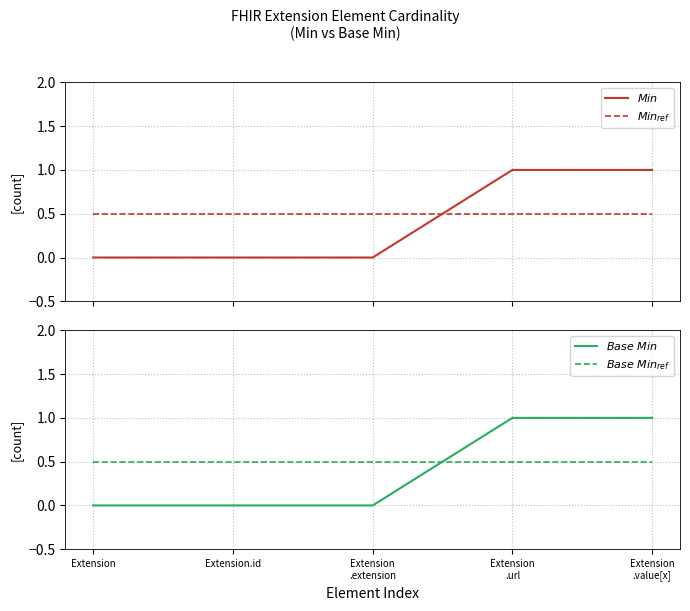

Is it true that $Base\ Min_{ref}$ equals 0.8 at Extension.id?

False